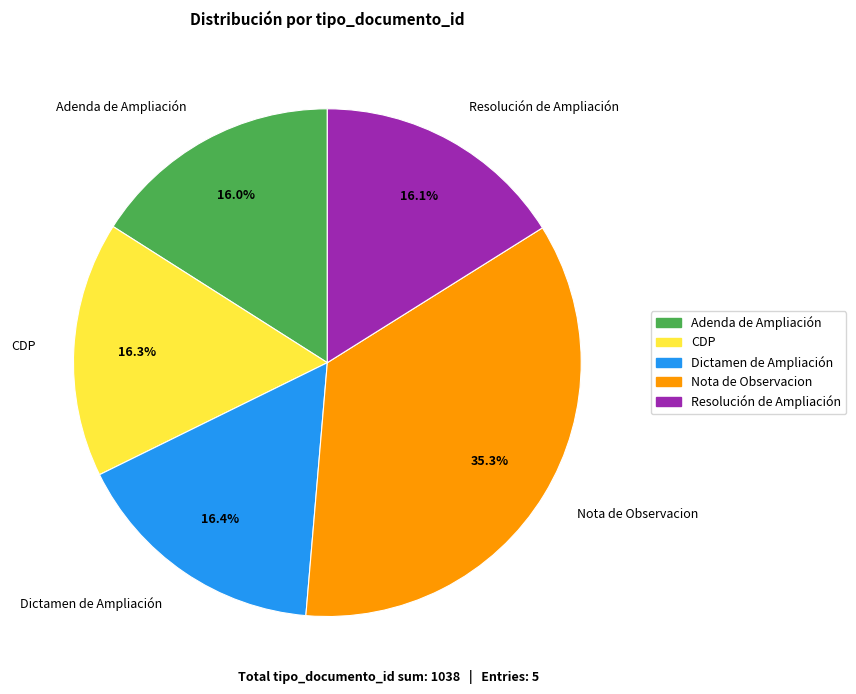

Is there any slice that represents more than half of the pie?

No